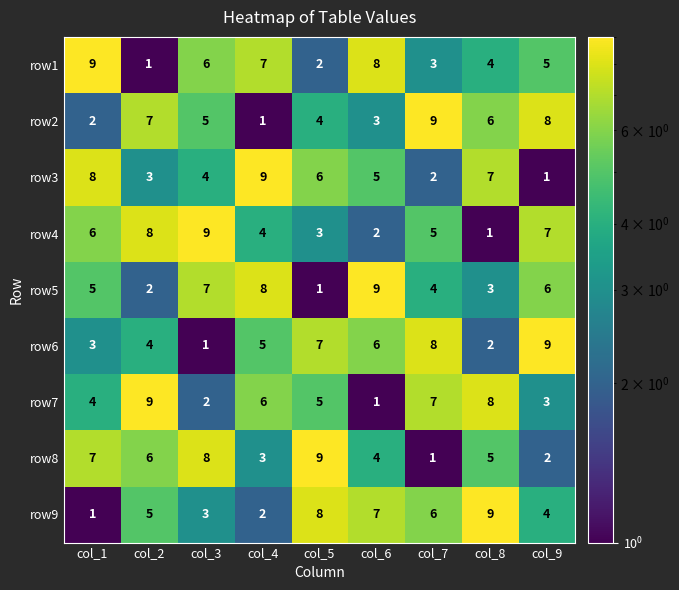

The row6 series shows 5 at col_1. True or false?

False